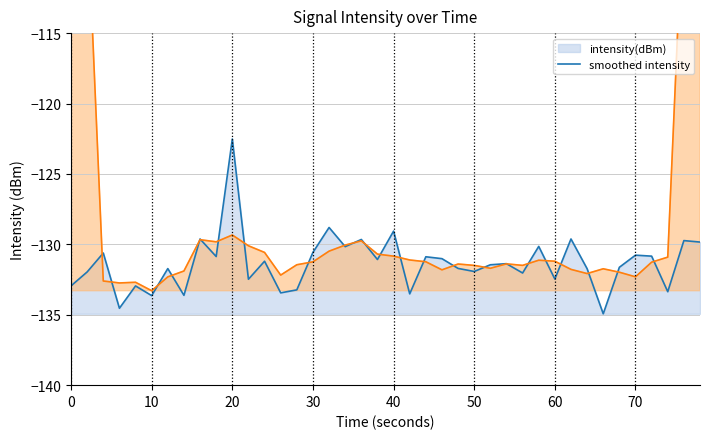

What is the maximum value for intensity(dBm) line?

-122.5